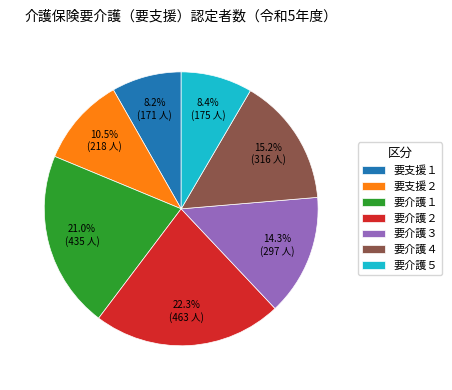

What is the largest slice in the pie chart?

要介護２